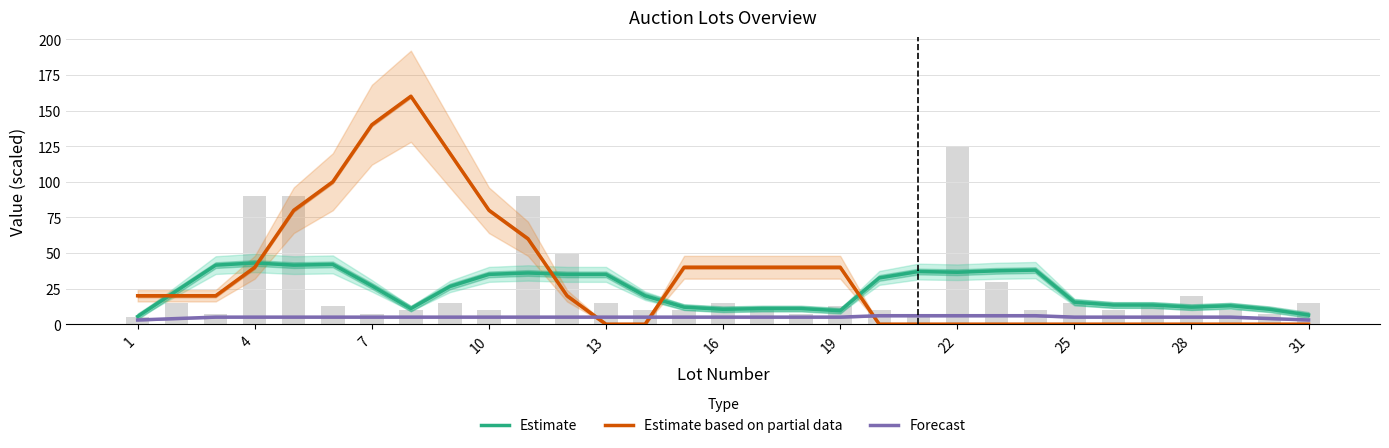

Which has a higher value, 10 or 7?

10